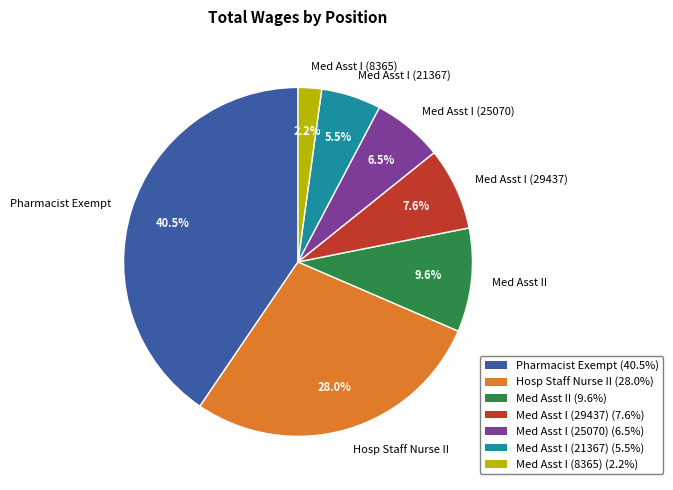

Which slice is the largest?

Pharmacist Exempt